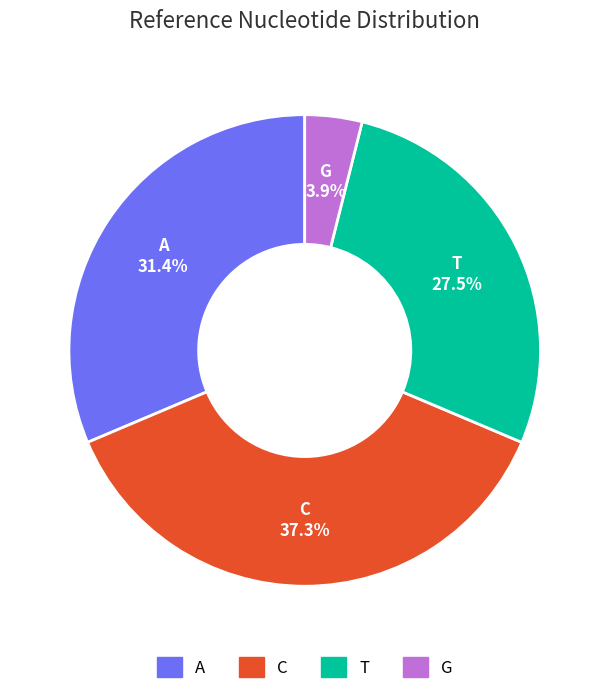

Combined, do C and A account for over 50%?

Yes